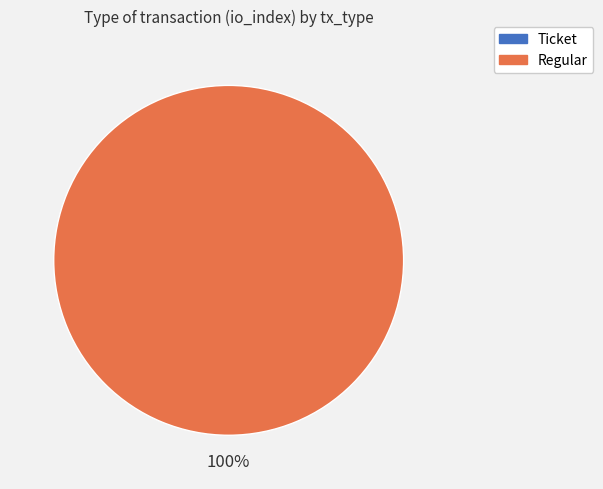

To the nearest percent, what is the difference between the largest and smallest slice percentages?

100%